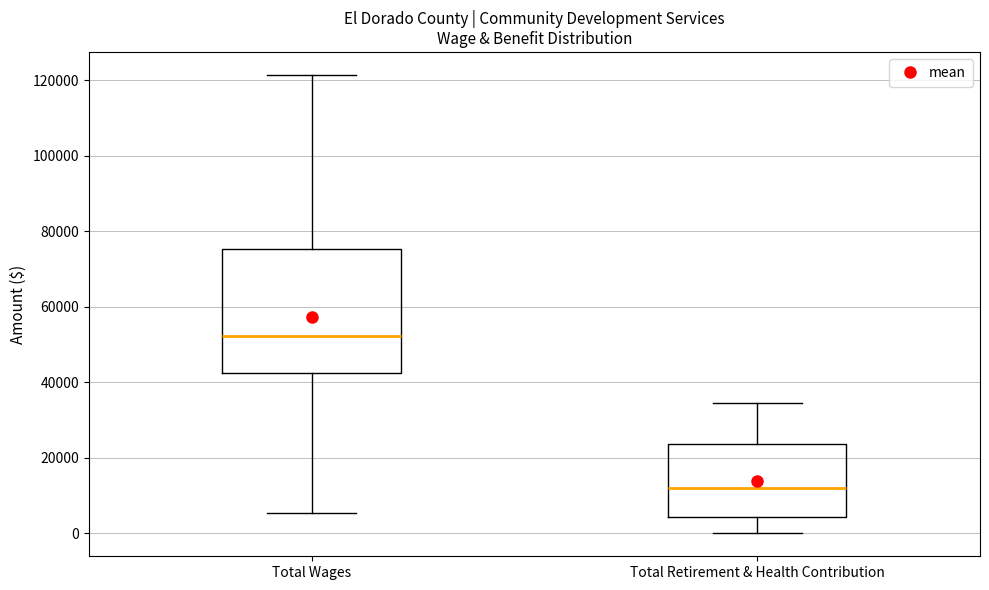

Reading left to right, read every box against the y-axis: the position of its median line, the range the box covers, and the ends of its whiskers. The values are not printed on the chart, so give them approximately, as read against the axis.

Total Wages: median 52000, box 42000 to 76000, whiskers 6000 to 122000
Total Retirement & Health Contribution: median 12000, box 4000 to 24000, whiskers 0 to 34000